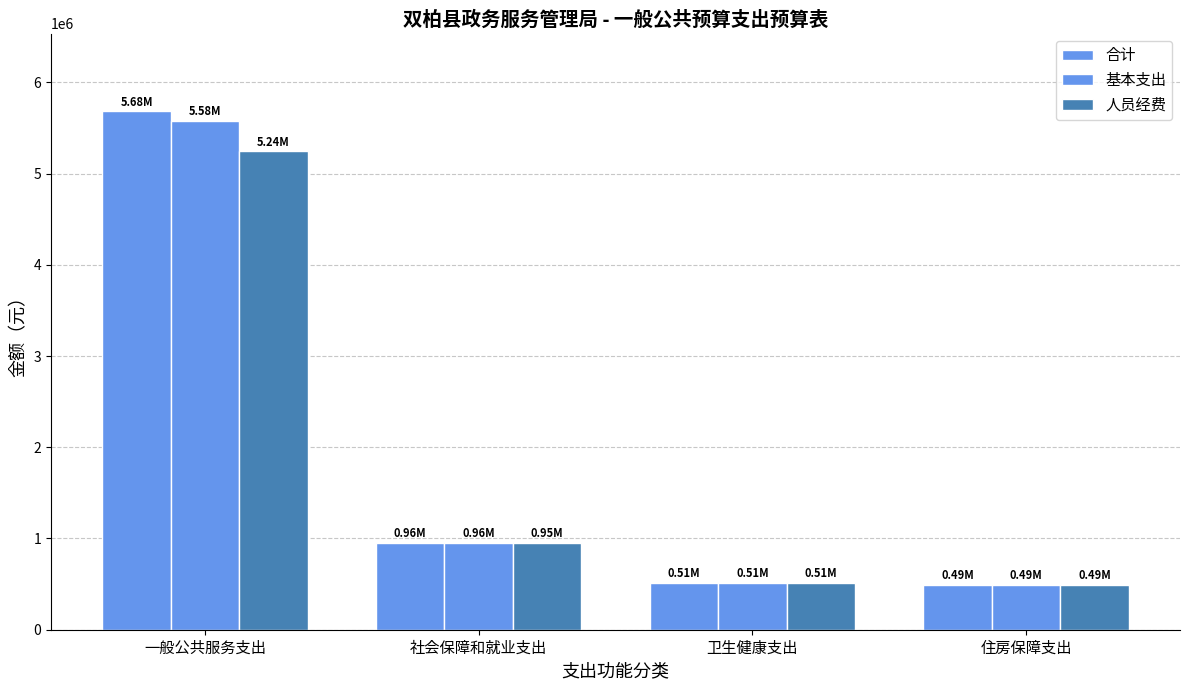

Reading left to right, what are all the values shown in this chart?

合计: 5681769.8	955711.8	511468.8	493209.1
基本支出: 5581769.8	955711.8	511468.8	493209.1
人员经费: 5242889.8	954511.8	511468.8	493209.1